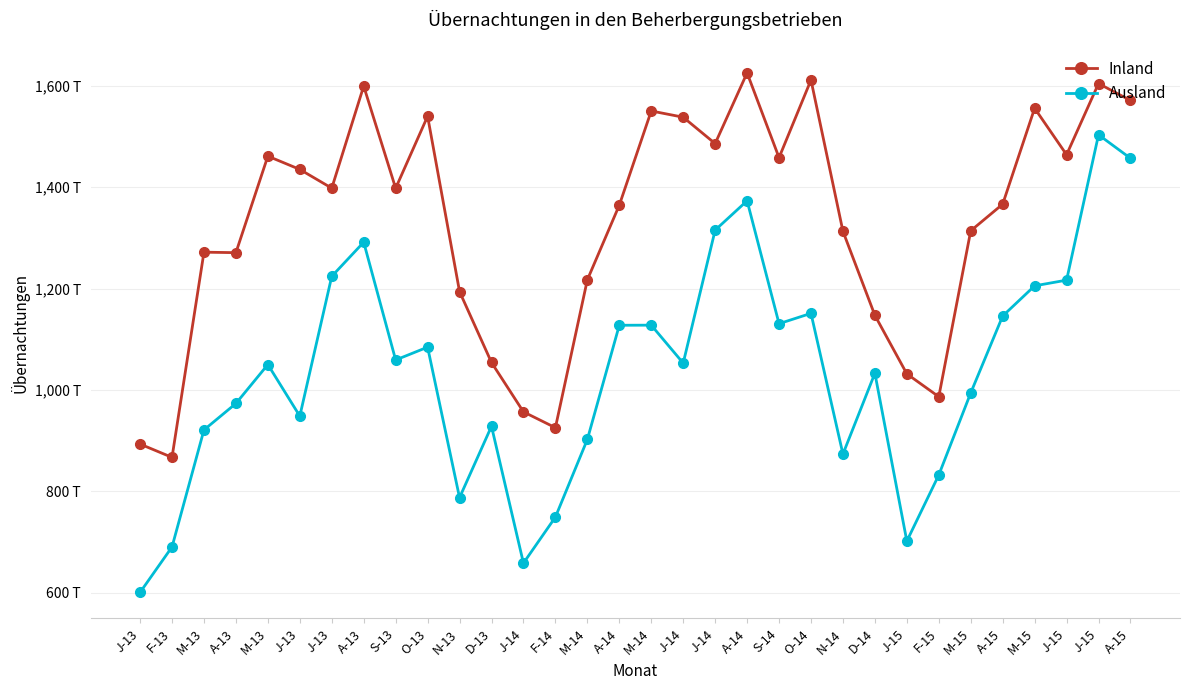

In Ausland, how many points are higher than both neighbors (excluding endpoints)?

9